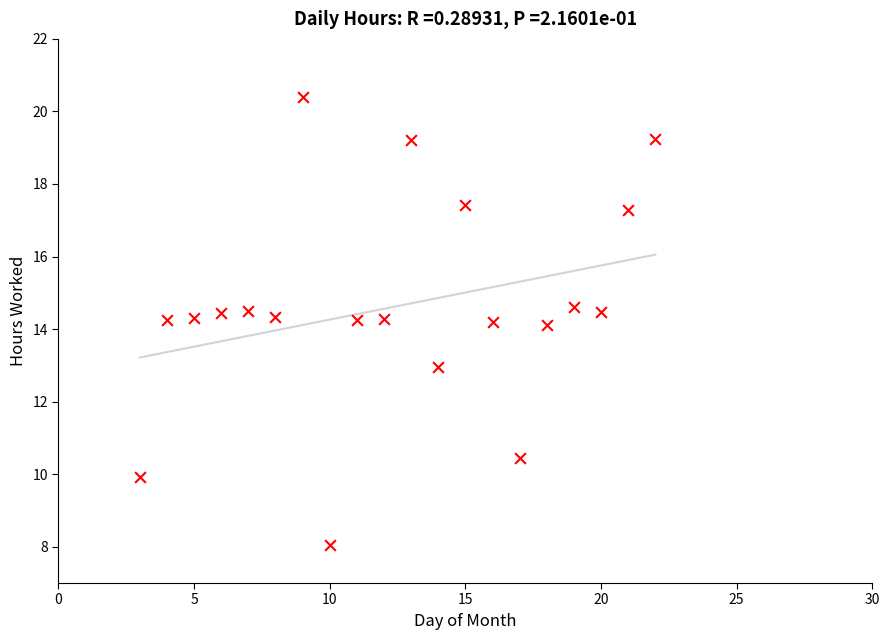

What is the range of Y values (max minus min)?

12.3